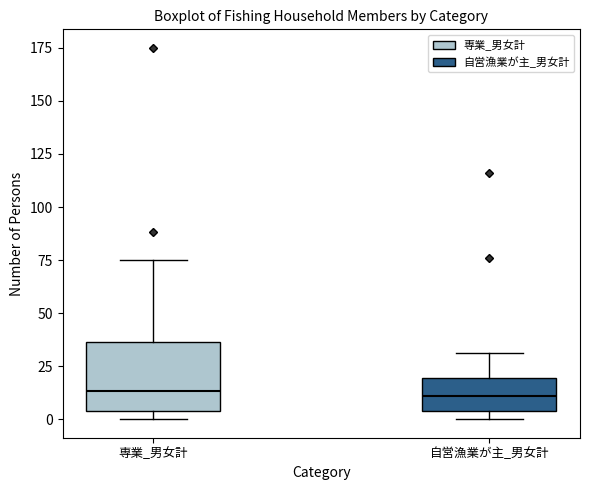

Reading left to right, read every box against the y-axis: the position of its median line, the range the box covers, and the ends of its whiskers. The values are not printed on the chart, so give them approximately, as read against the axis.

専業_男女計: median 15, box 5 to 35, whiskers 0 to 75
自営漁業が主_男女計: median 10, box 5 to 20, whiskers 0 to 30